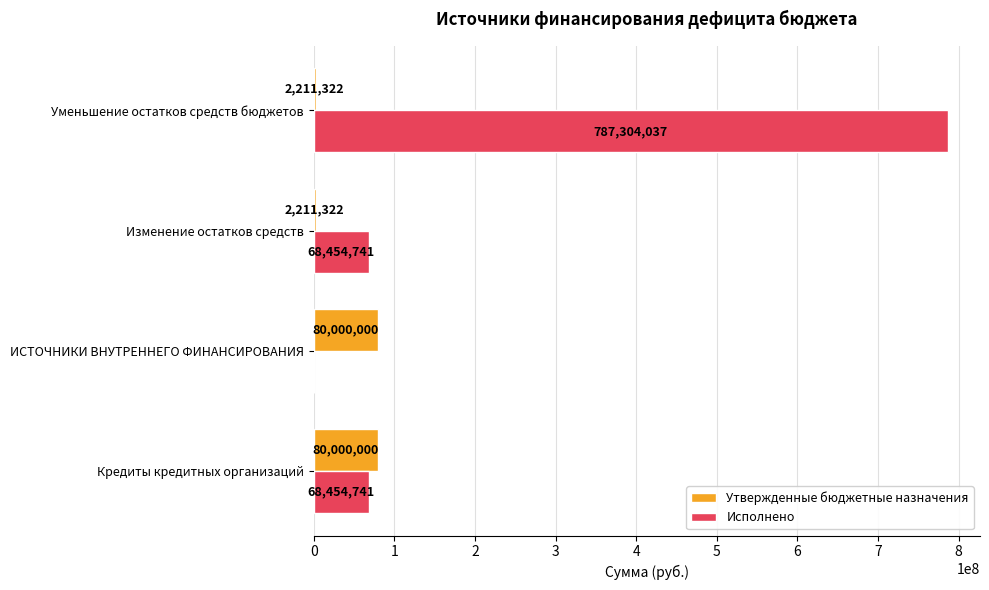

Which series changed the most between Кредиты кредитных организаций and Уменьшение остатков средств бюджетов?

Исполнено